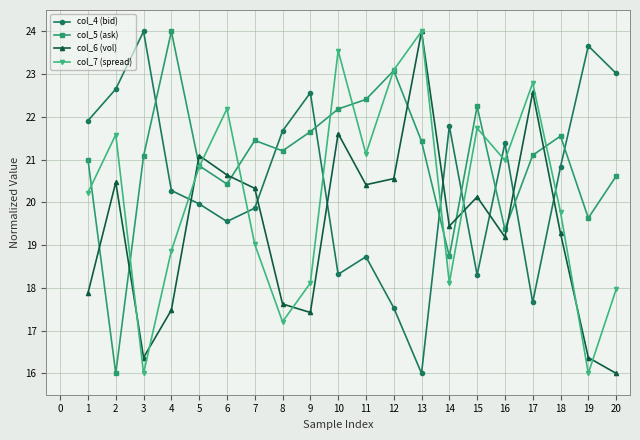

Which series changed the most between 1 and 14?

col_5 (ask)